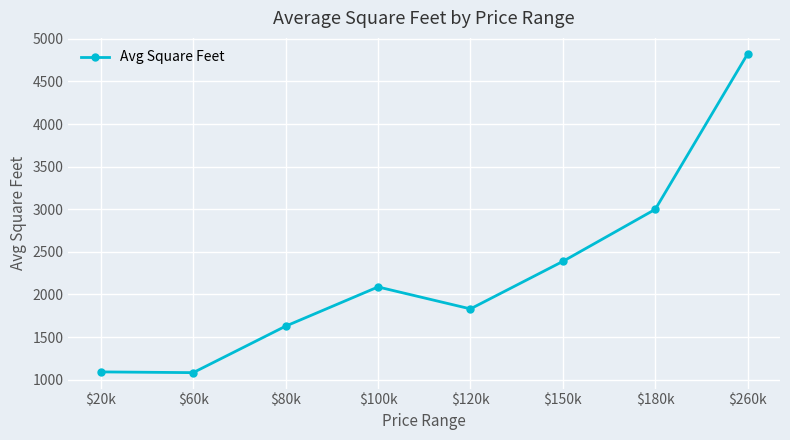

Where is the first local maximum?

$100k